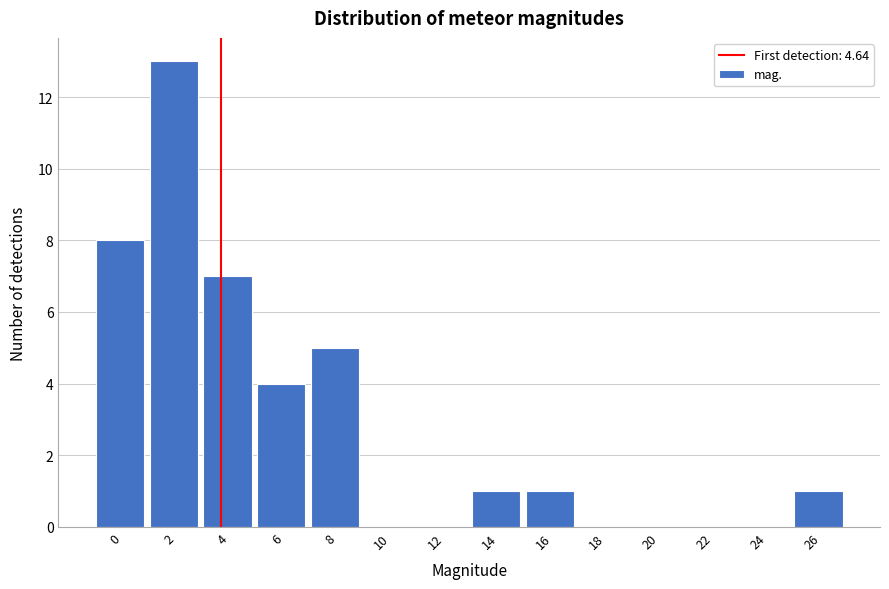

Reading left to right, list all the values displayed in this chart.

0=8	2=13	4=7	6=4	8=5	10=0	12=0	14=1	16=1	18=0	20=0	22=0	24=0	26=1